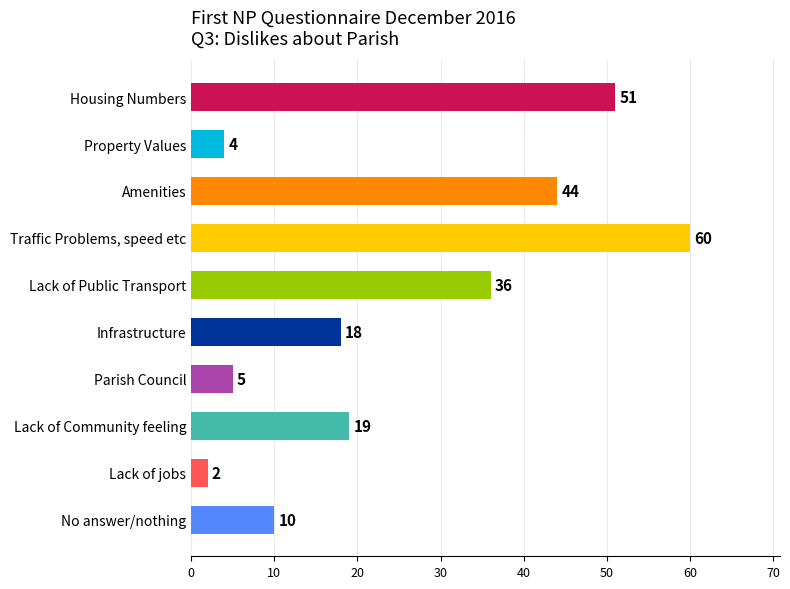

The value at Lack of Community feeling is 7. True or false?

False